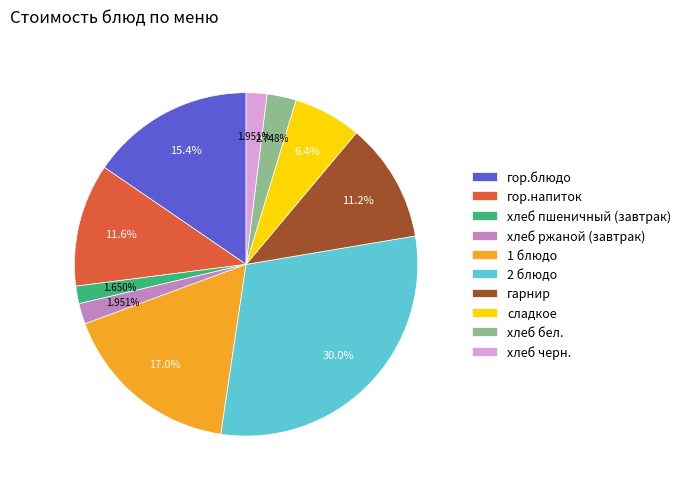

To the nearest percent, what is the difference between the largest and smallest slice percentages?

28%